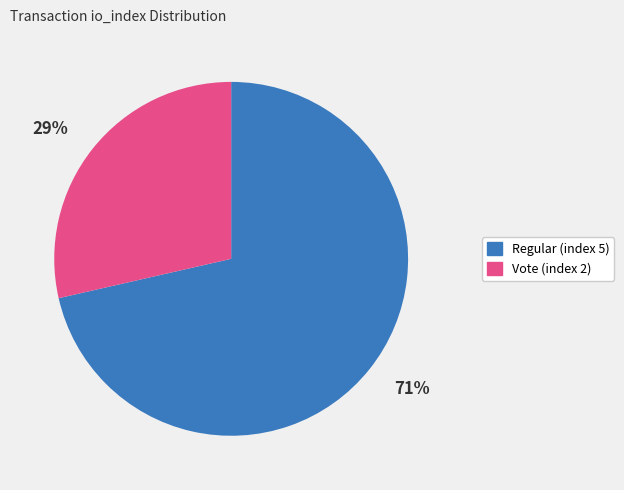

To the nearest percent, what percentage of the pie is Vote (index 2)?

29%